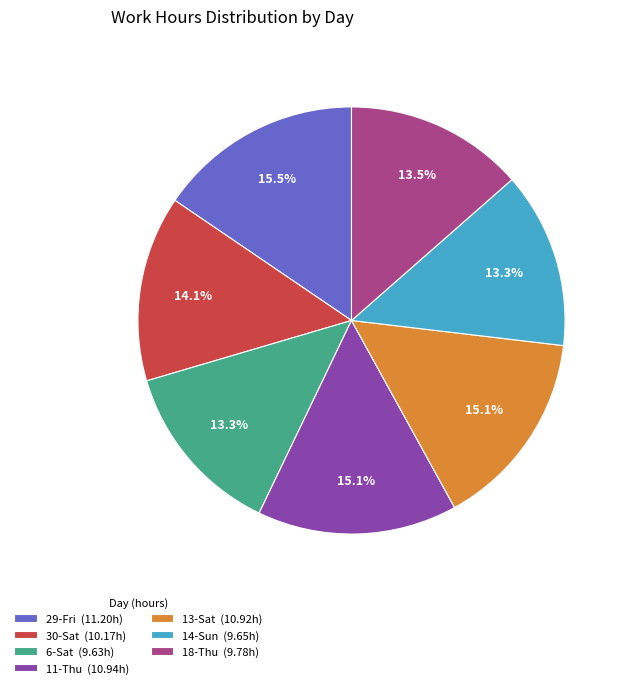

What is the total percentage of 18-Thu (9.78h) and 29-Fri (11.20h)?

29.0%